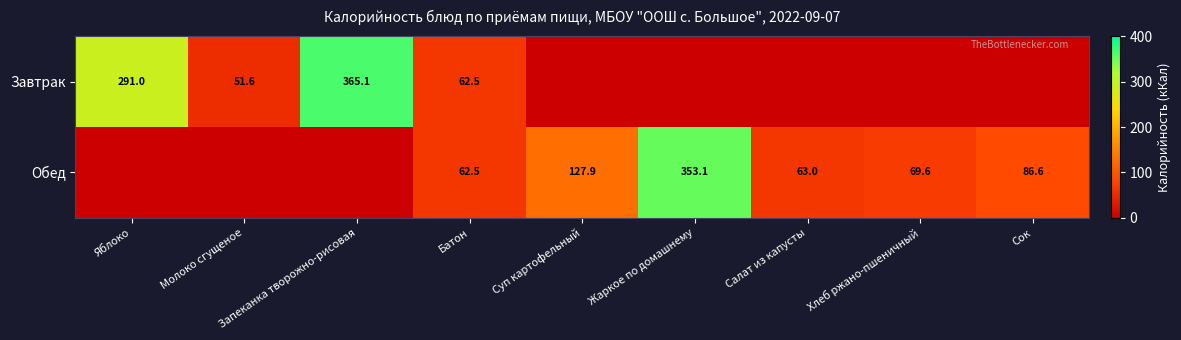

The value of Обед at Хлеб ржано-пшеничный is 112.5. True or false?

False